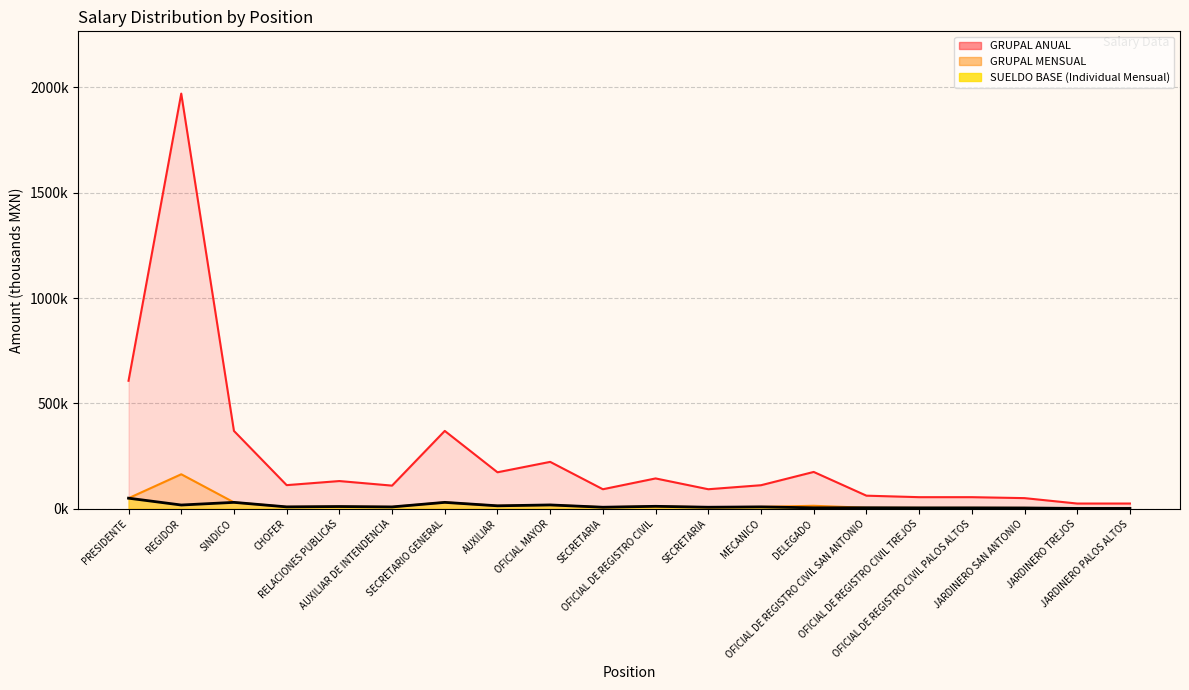

Which series has the largest total across all categories?

GRUPAL MENSUAL